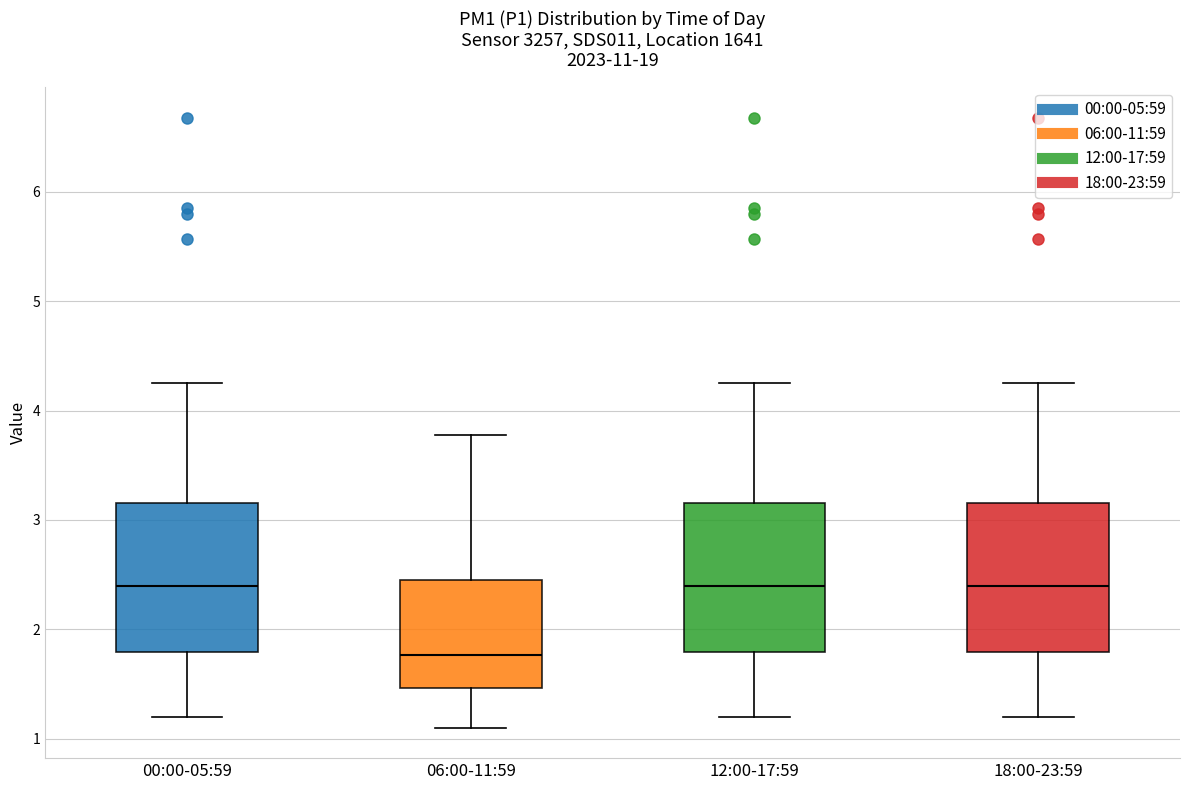

Where does the lower whisker of the box for 00:00-05:59 end on the y-axis? The values are not printed on the chart, so give them approximately, as read against the axis.

1.2